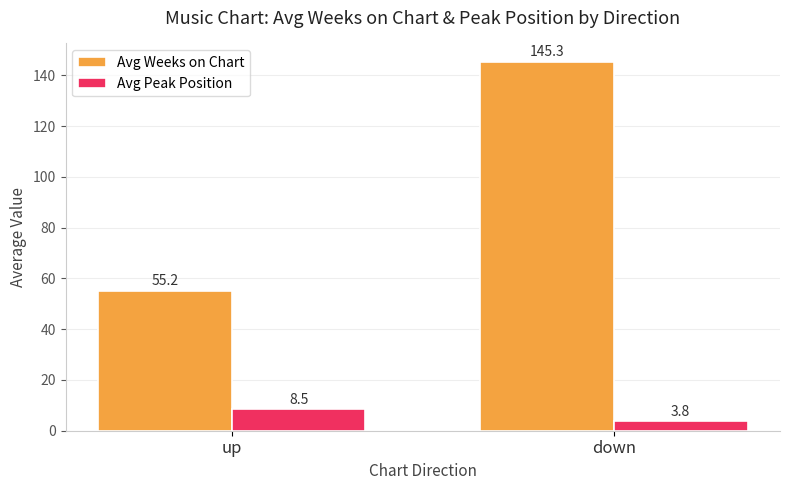

What position from the right is up?

2